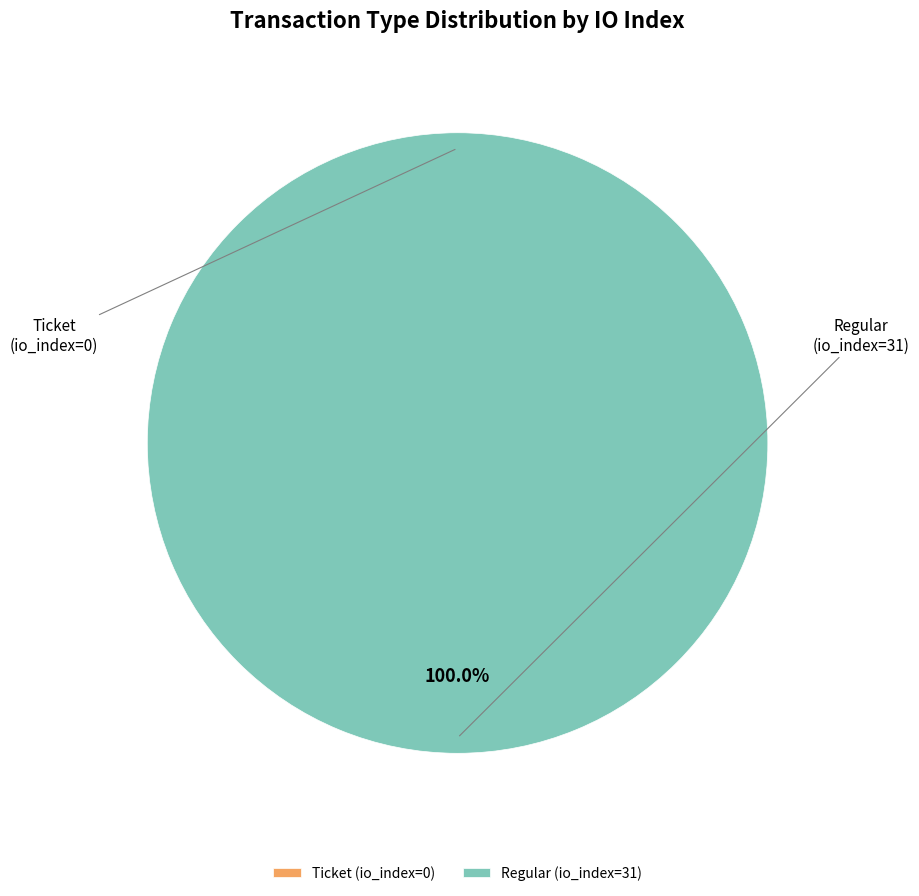

Is it true that Regular (io_index=31) is 92% of the pie?

False